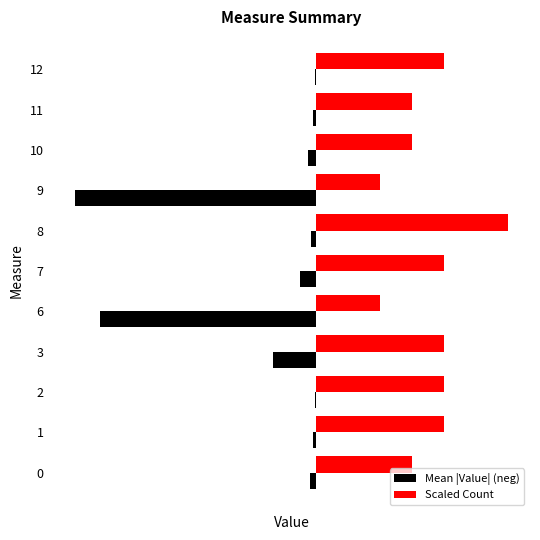

Reading left to right, what are all the values shown in this chart?

Mean |Value| (neg): -0.2	-0.1	-0.0	-1.7	-8.5	-0.6	-0.2	-9.5	-0.3	-0.1	-0.0
Scaled Count: 3.8	5.0	5.0	5.0	2.5	5.0	7.6	2.5	3.8	3.8	5.0